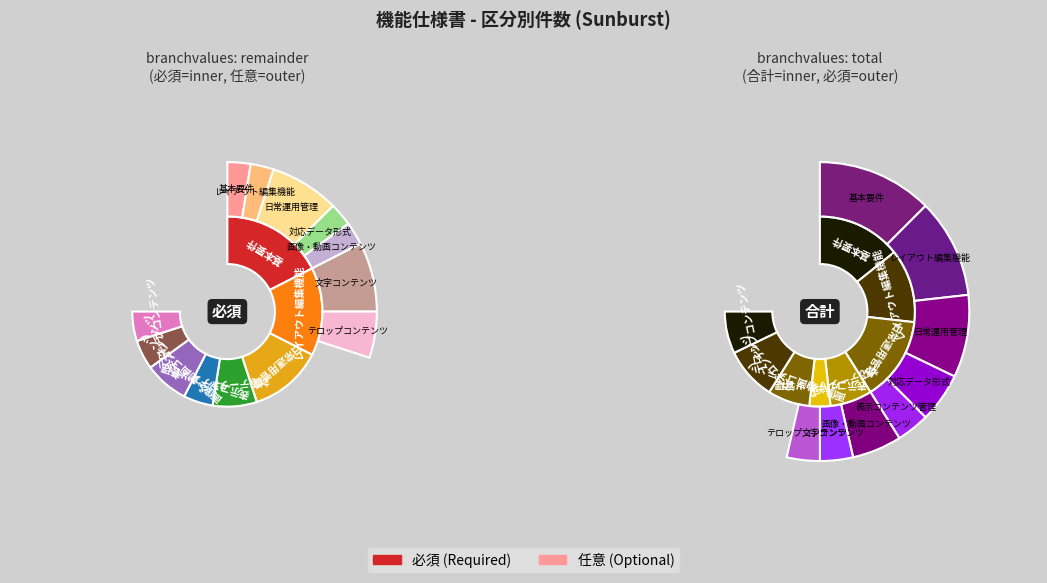

What percentage do 基本要件 and 文字コンテンツ together represent?

30.0%